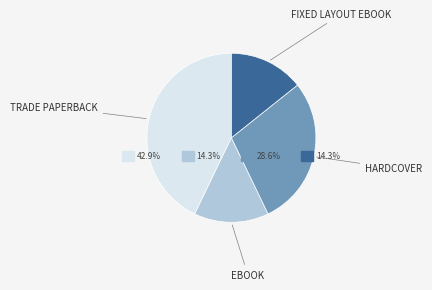

Is it true that eBook is 26% of the pie?

False